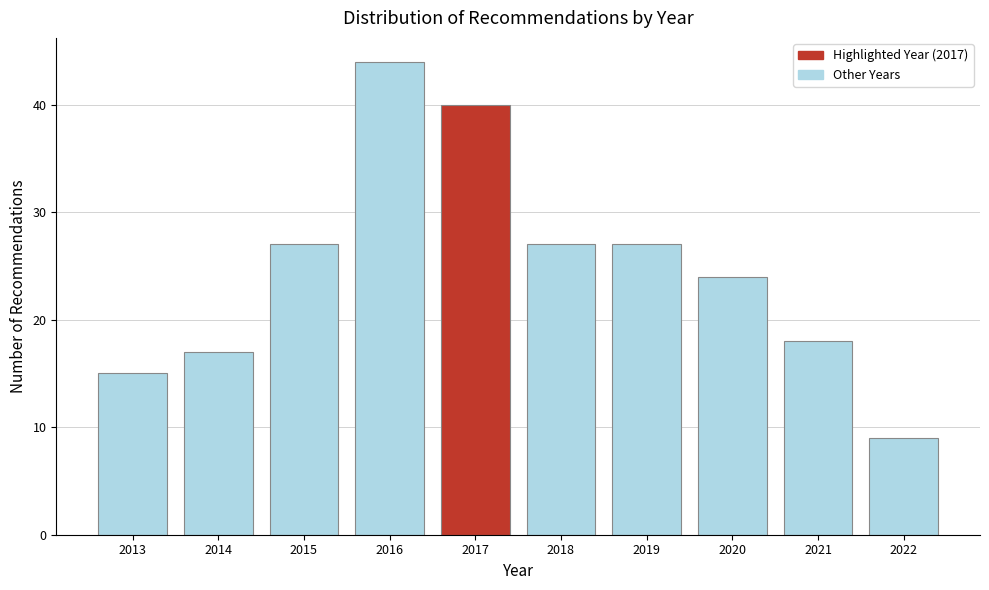

Reading left to right, what are all the values shown in this chart?

15	17	27	44	40	27	27	24	18	9